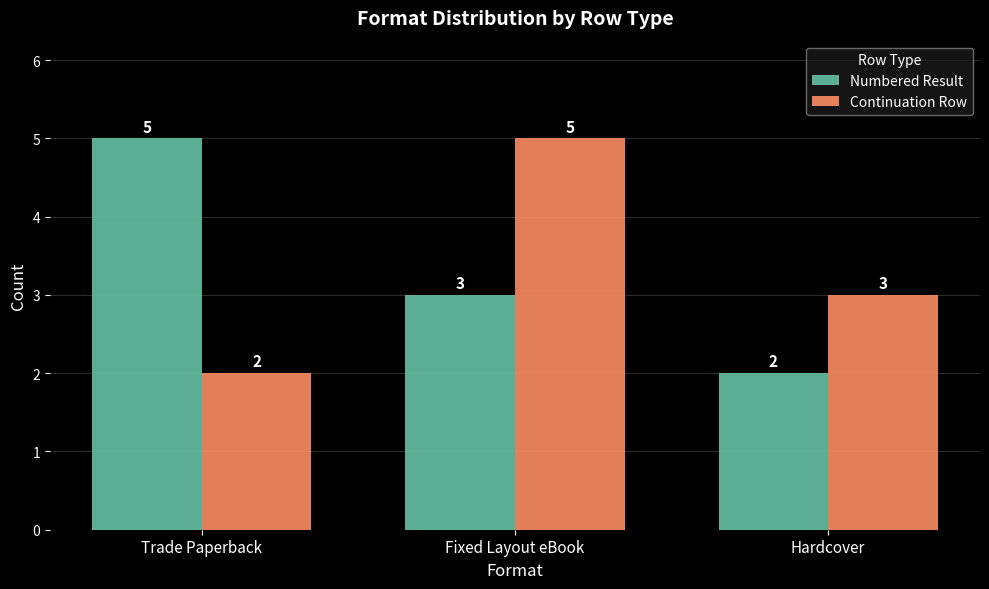

Reading left to right, list all the values displayed in this chart.

Numbered Result: 5	3	2
Continuation Row: 2	5	3